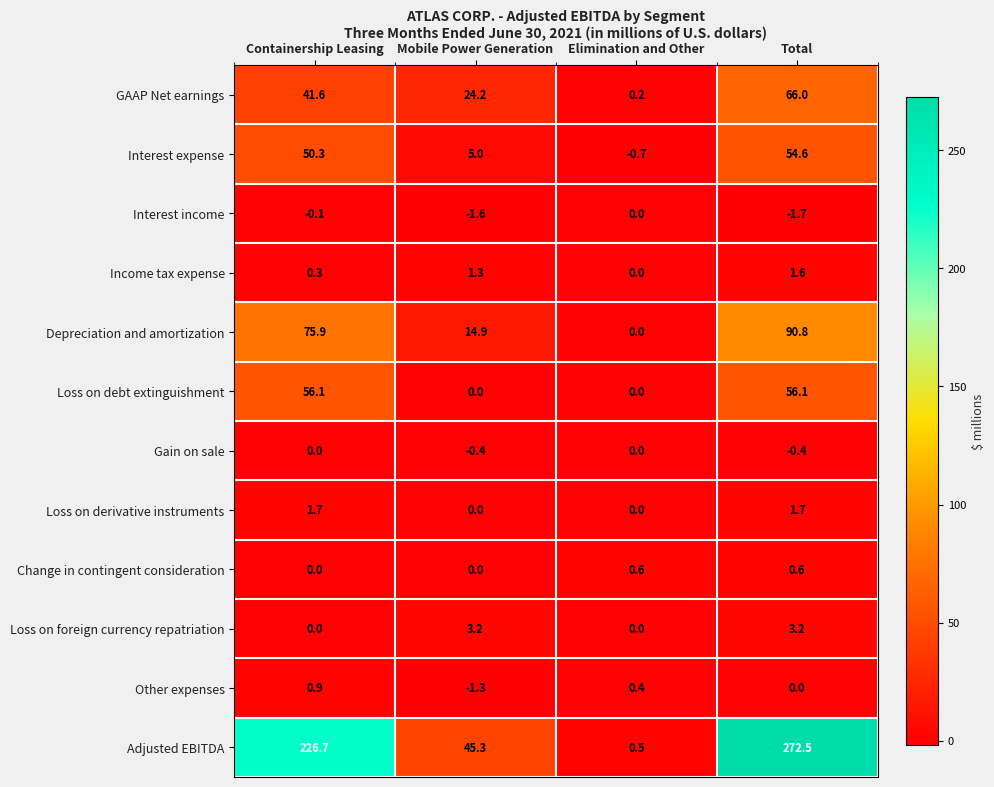

What is the difference between the maximum and minimum values in the Gain on sale series?

0.4